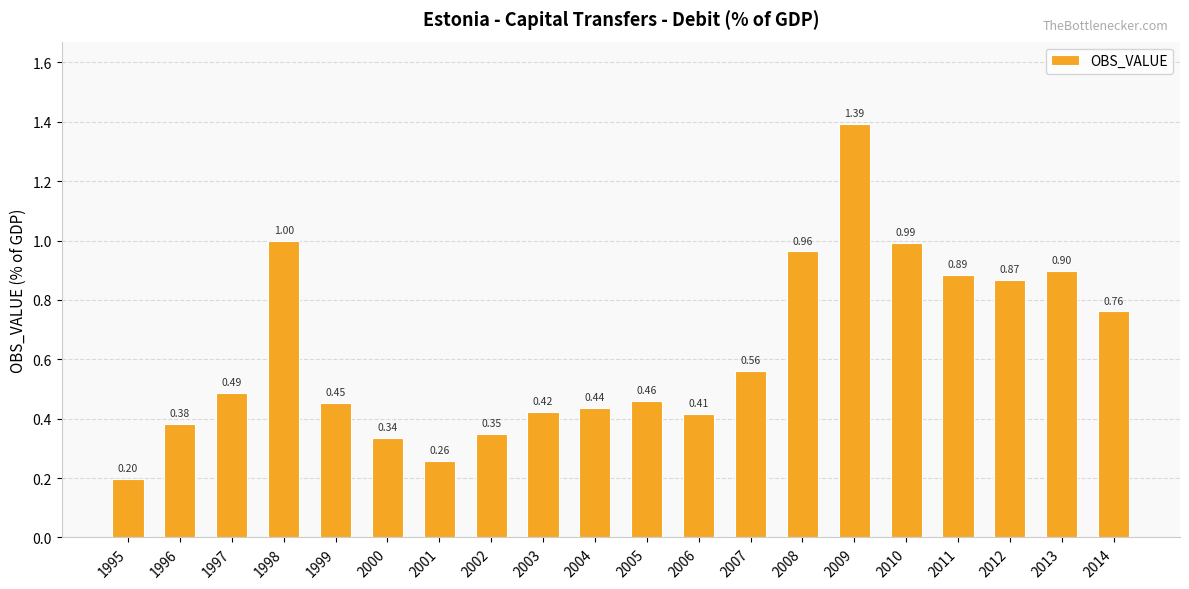

Rank the categories by value from highest to lowest.

2009, 1998, 2010, 2008, 2013, 2011, 2012, 2014, 2007, 1997, 2005, 1999, 2004, 2003, 2006, 1996, 2002, 2000, 2001, 1995